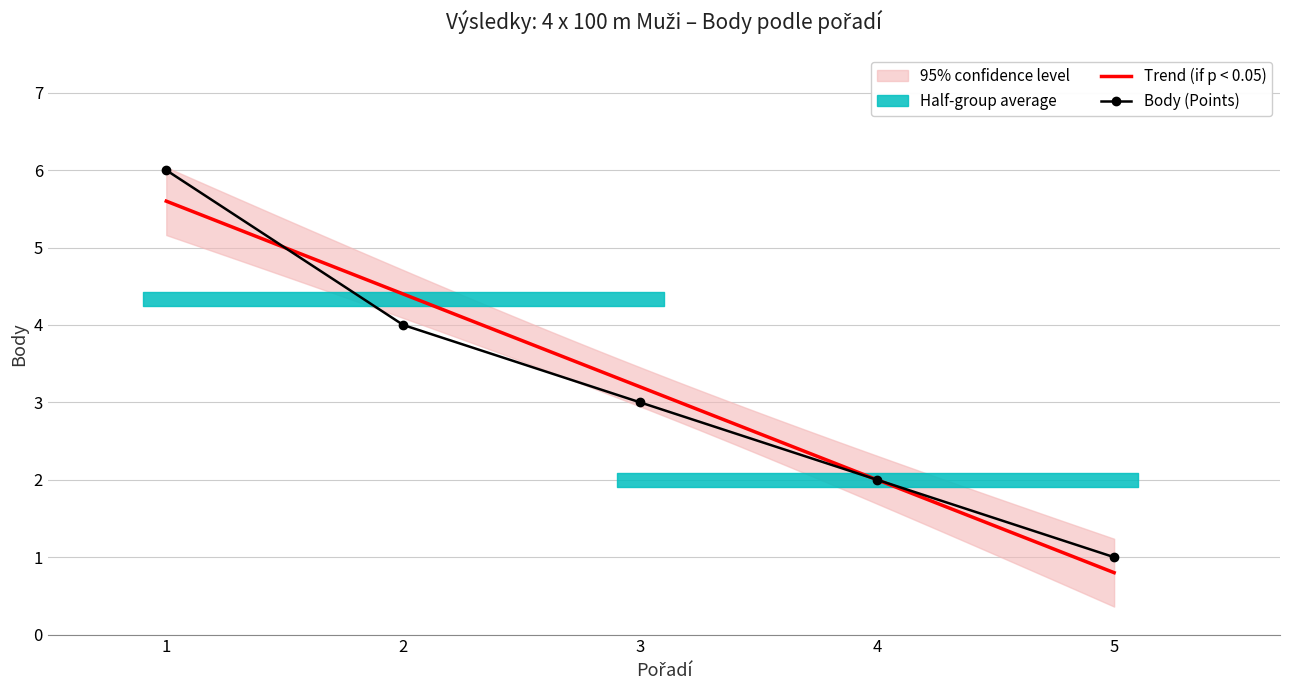

The chart shows a value of 4 at 2. True or false?

True